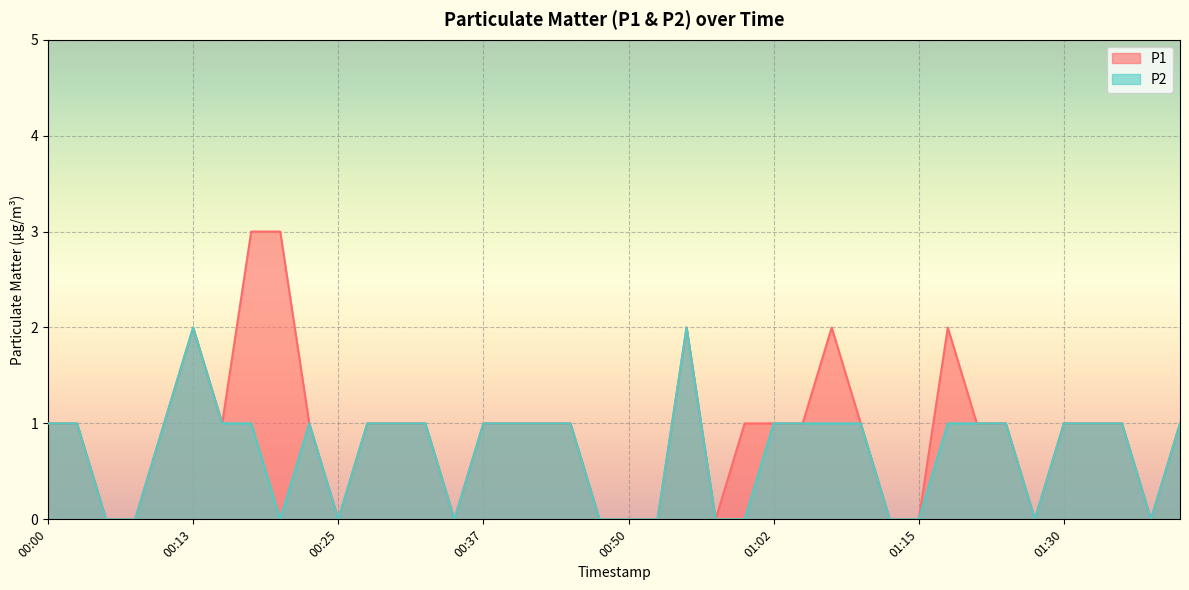

How many series are shown in this chart?

2